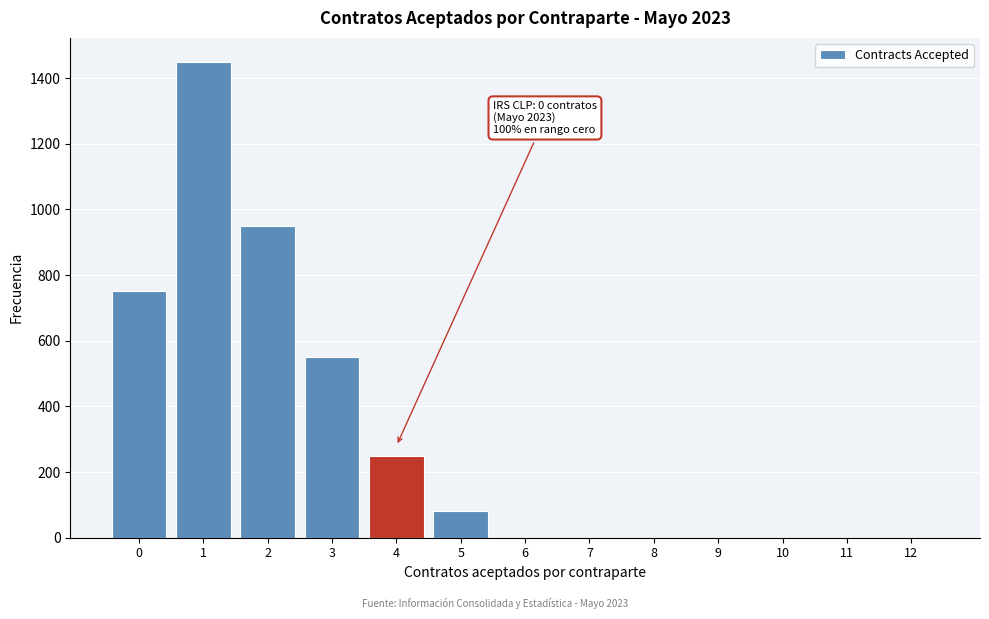

Reading left to right, what are all the values shown in this chart?

0=750	1=1450	2=950	3=550	4=250	5=80	6=0	7=0	8=0	9=0	10=0	11=0	12=0